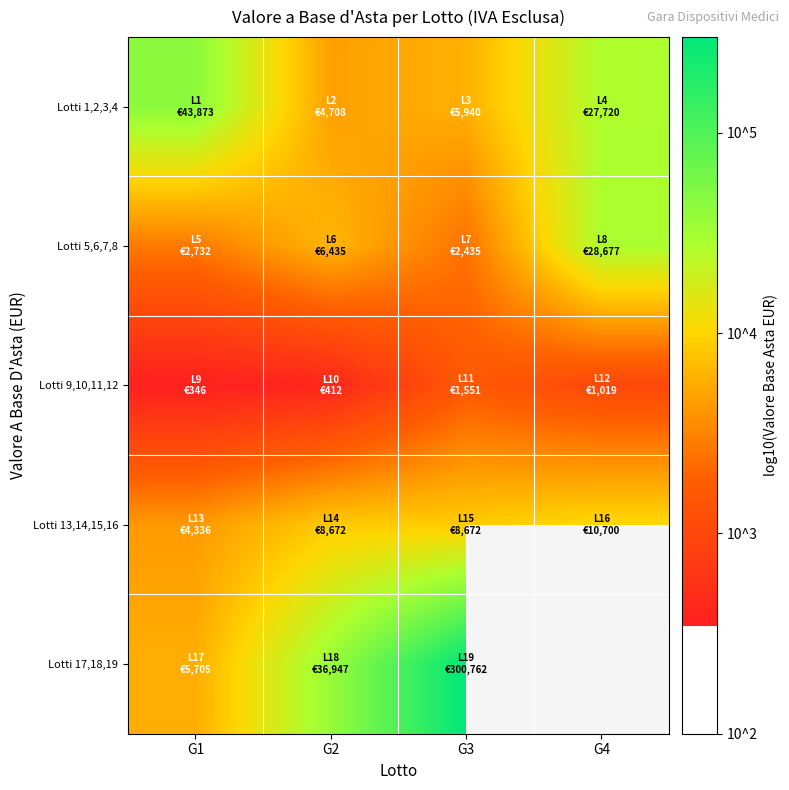

At which label does Lotti 1,2,3,4 reach its peak?

G1